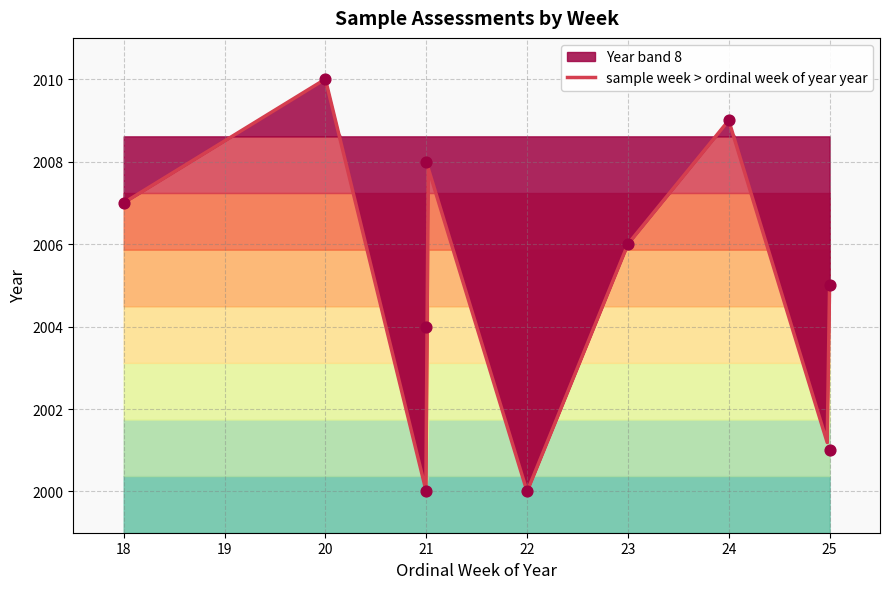

Between 20 and 24, which is larger?

20